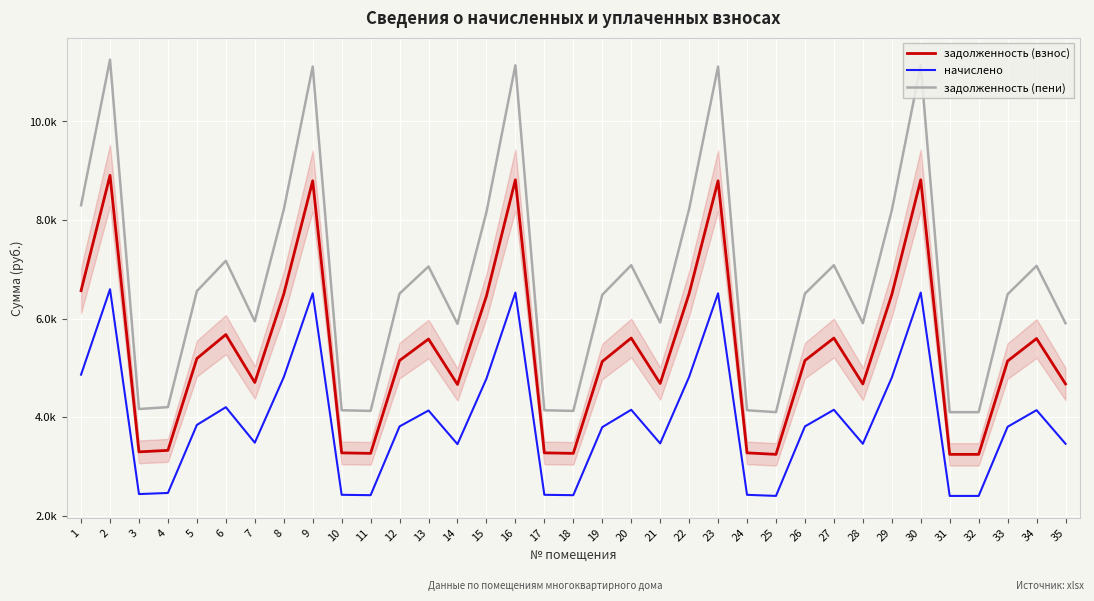

What is the difference between the maximum and second lowest values in the задолженность (взнос) series?

5658.2